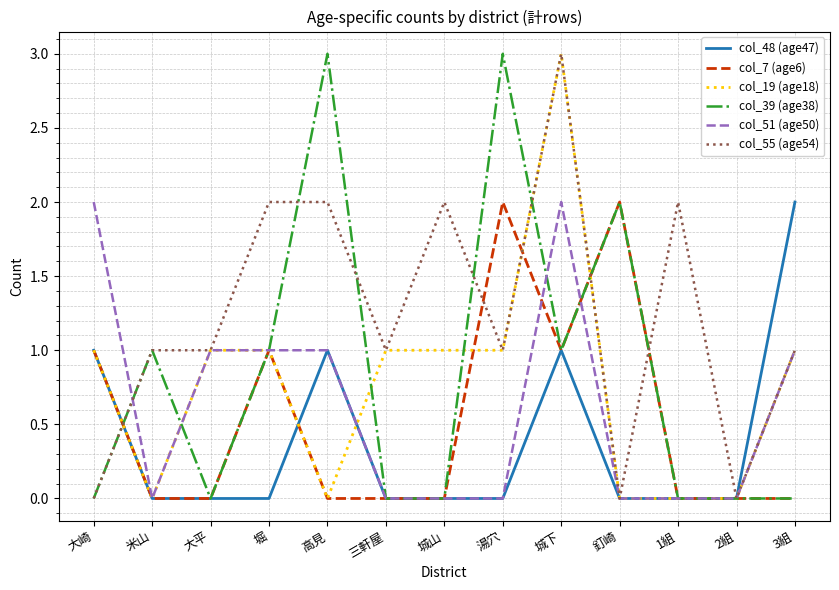

At which category is the sum across all series the highest?

城下